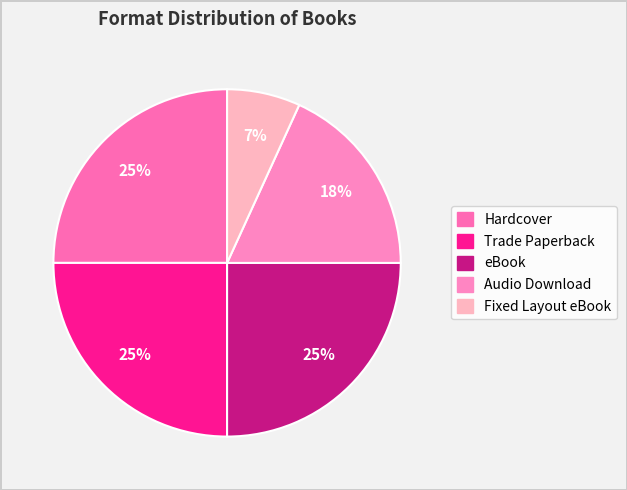

Combined, what portion of the pie is Hardcover and eBook?

50.0%